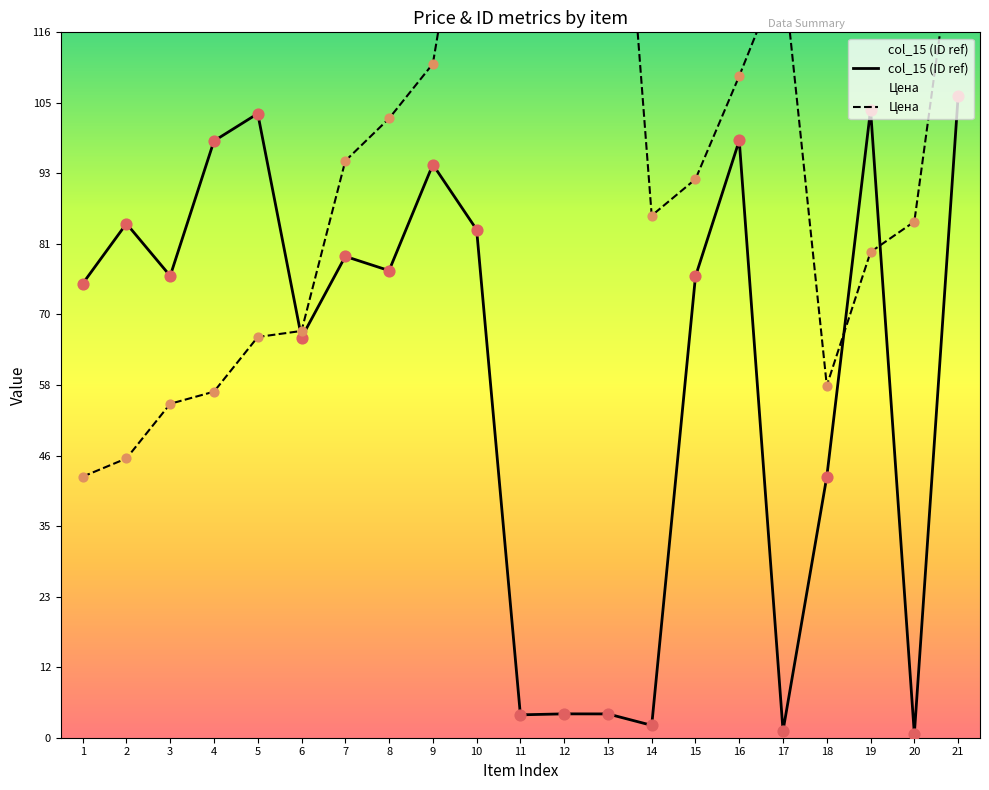

Which series has the largest total across all categories?

Цена